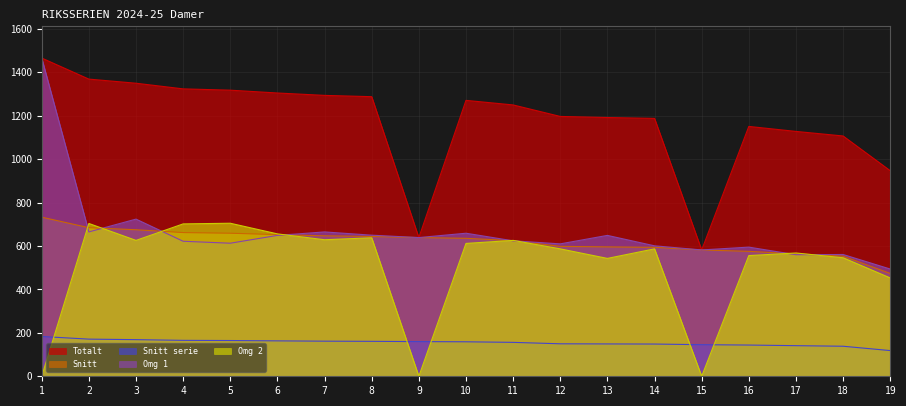

What is the value of the Omg 2 point at the 17th from the left?

568.0